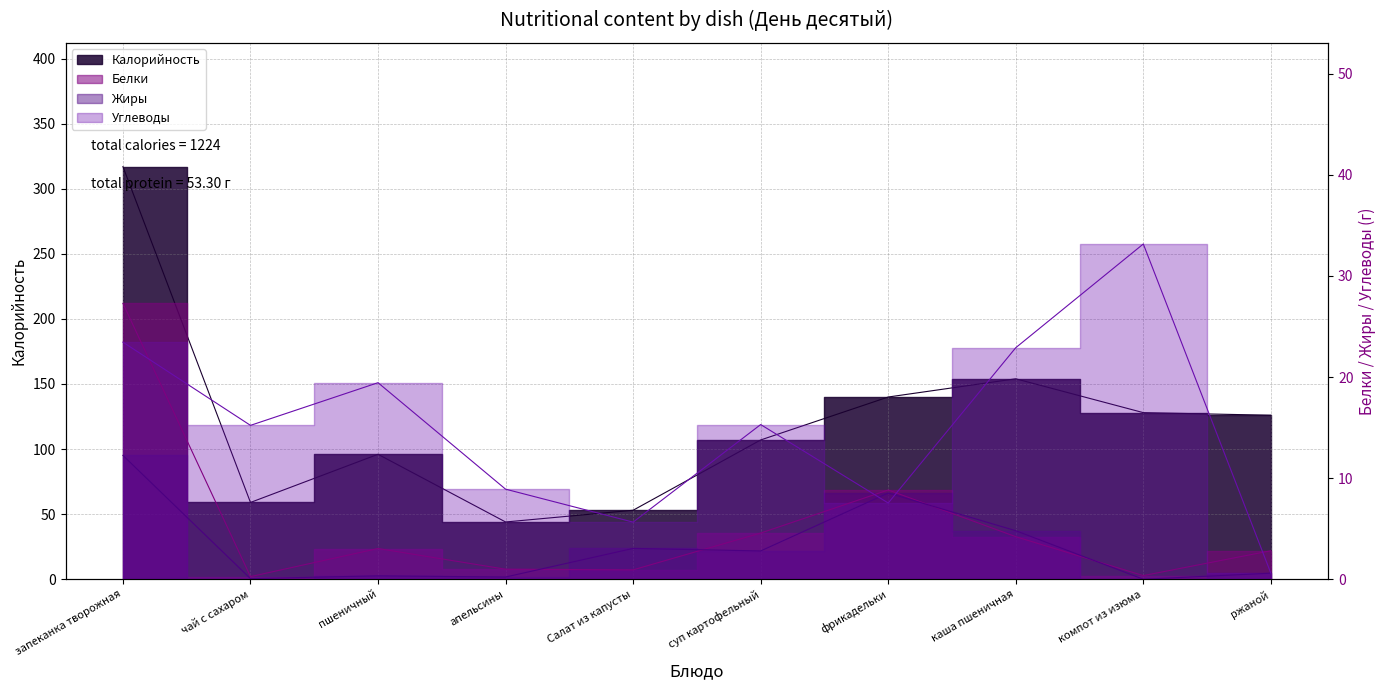

What is the maximum value shown in the chart?

317.0